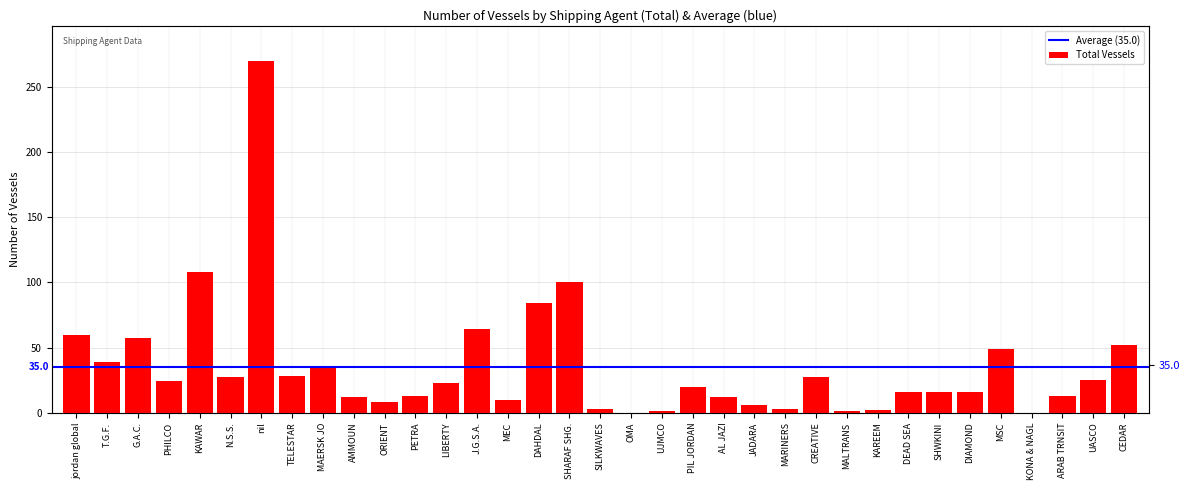

At which category does the chart reach its peak across all series?

nil